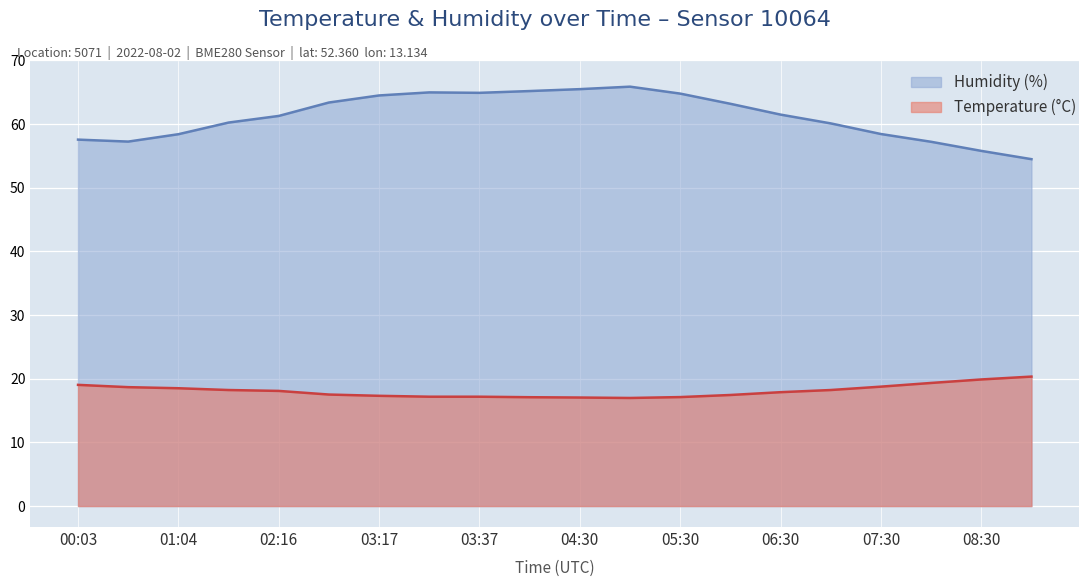

What value does the Temperature (°C) series have at 03:02?

17.3